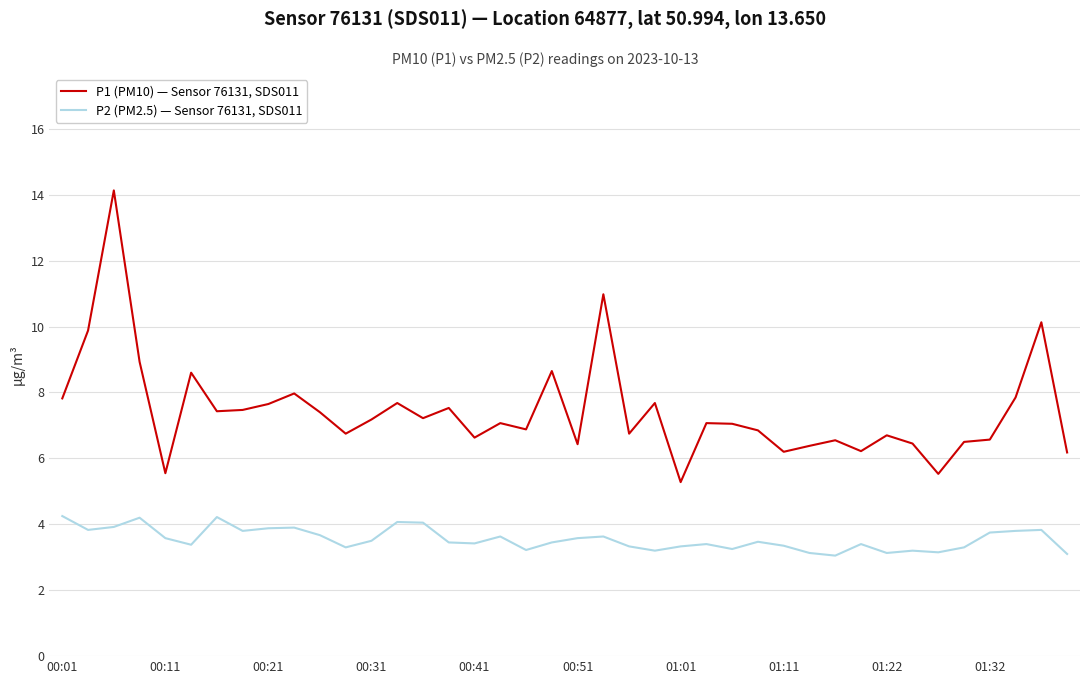

What is the maximum value shown in the chart?

14.1